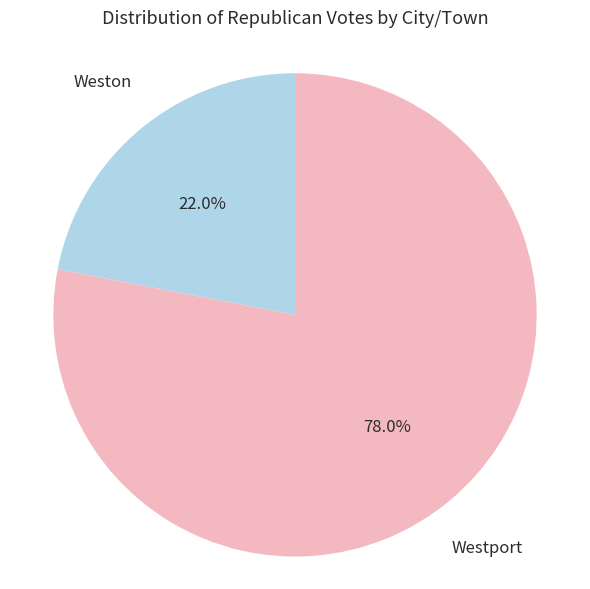

To the nearest percent, what is the average slice percentage?

50%